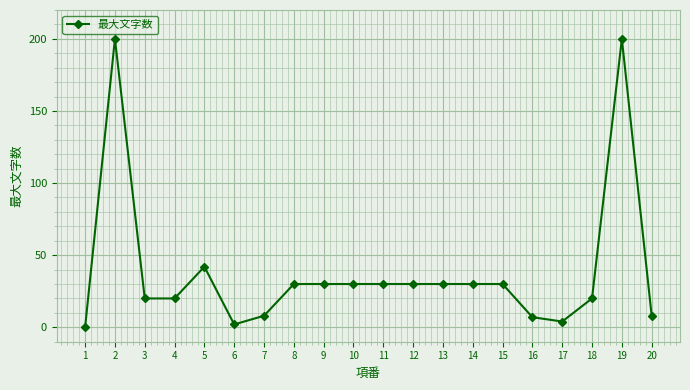

What is the change in value from 2 to 7?

-192